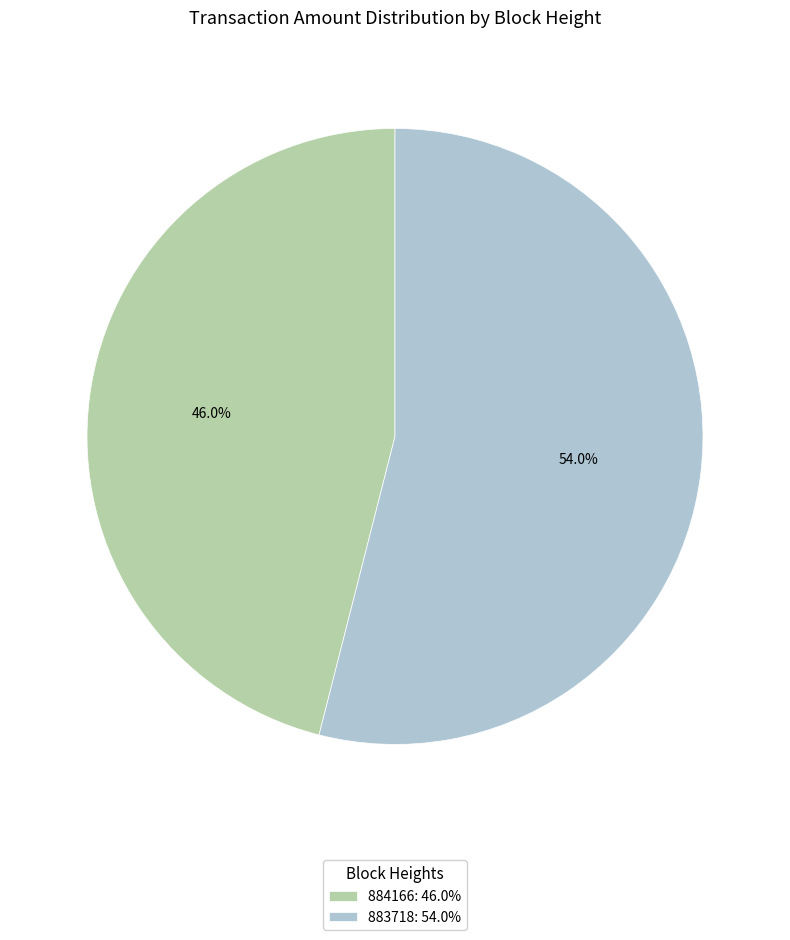

To the nearest percent, what percentage of the pie is 883718?

54%